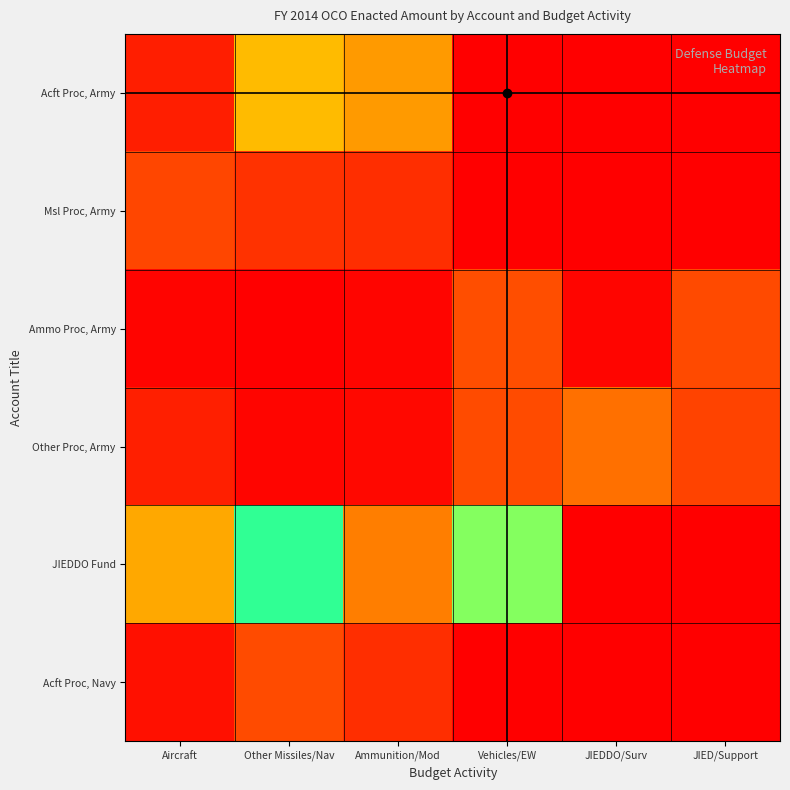

Count the number of categories in the chart.

6